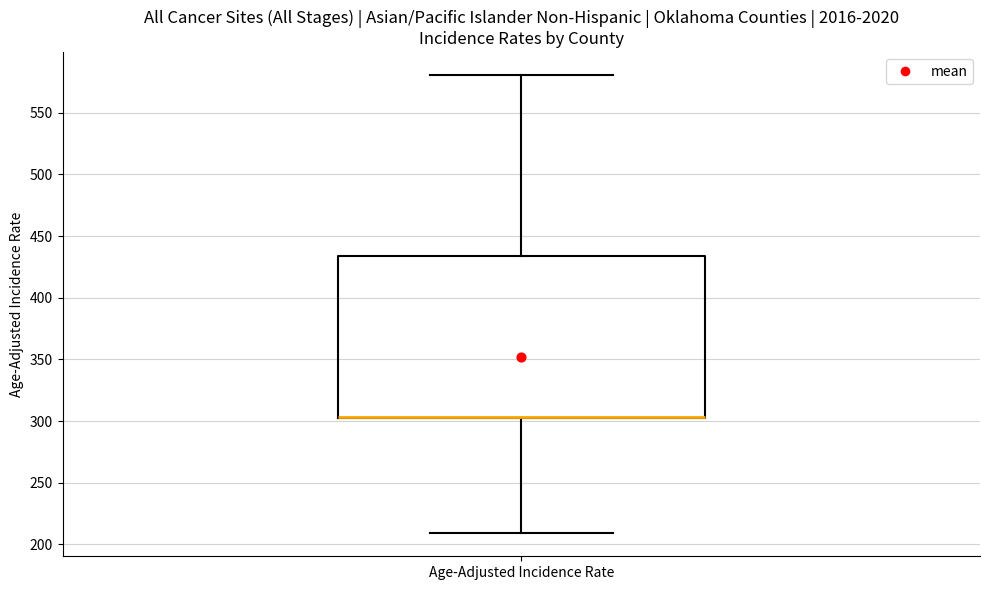

Read this box plot against the y-axis: the position of the median line, the range covered by the box, and the ends of both whiskers. The values are not printed on the chart, so give them approximately, as read against the axis.

median 305 (drawn on the box's lower edge), box 305 to 435, whiskers 210 to 580